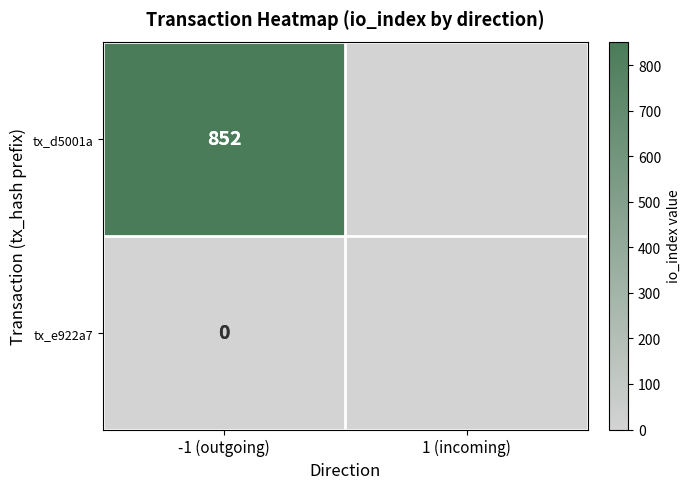

At how many categories does at least one series exceed 163?

1